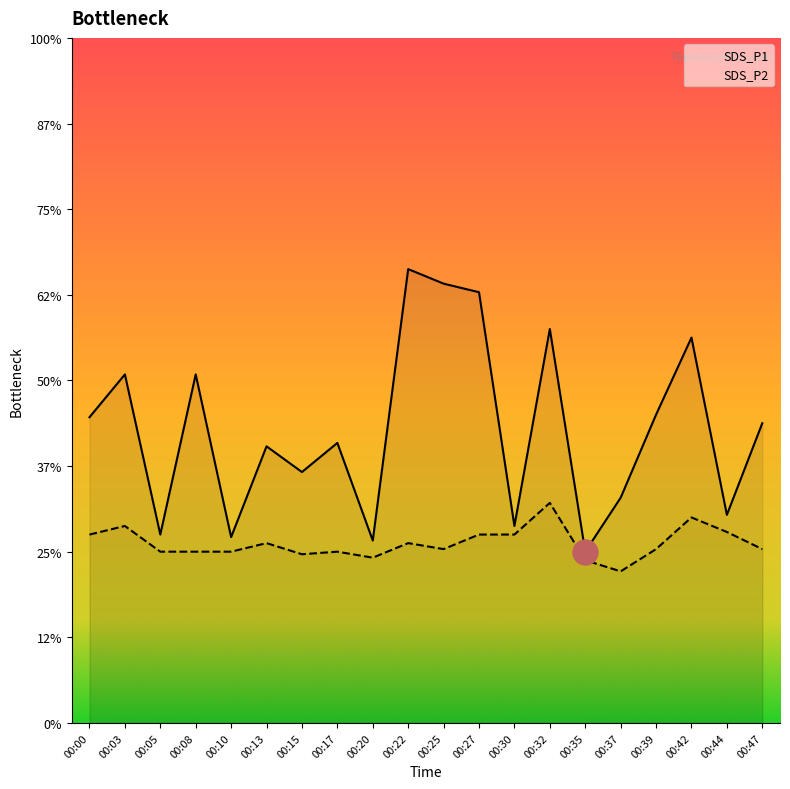

List the series in order of their peak value, lowest first.

SDS_P2, SDS_P1